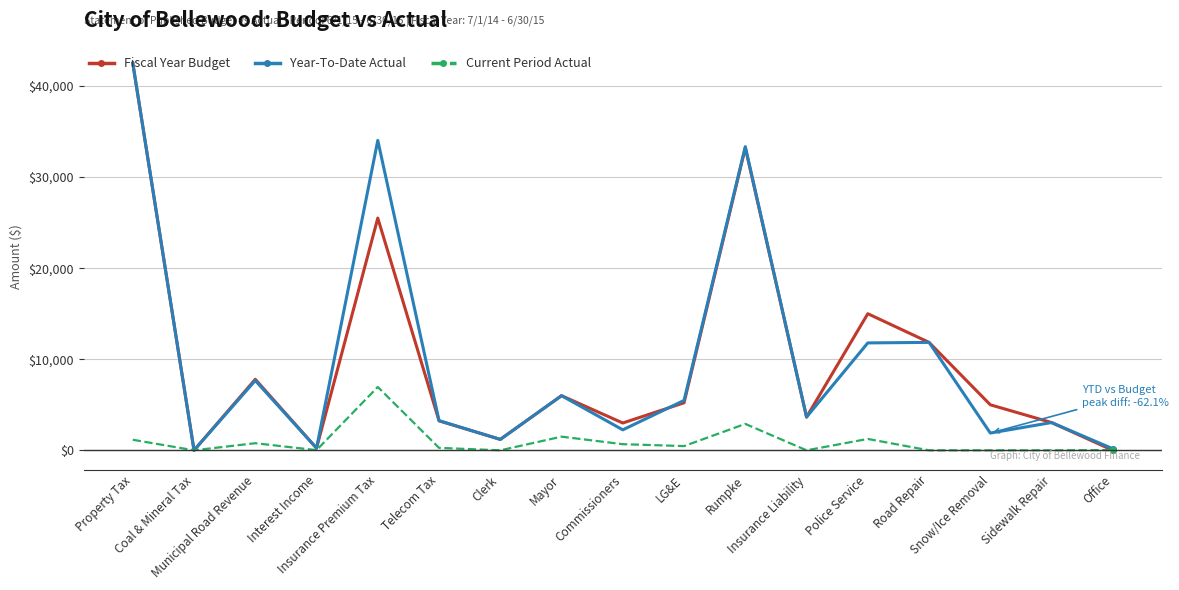

What is the maximum value shown in the chart?

42524.0